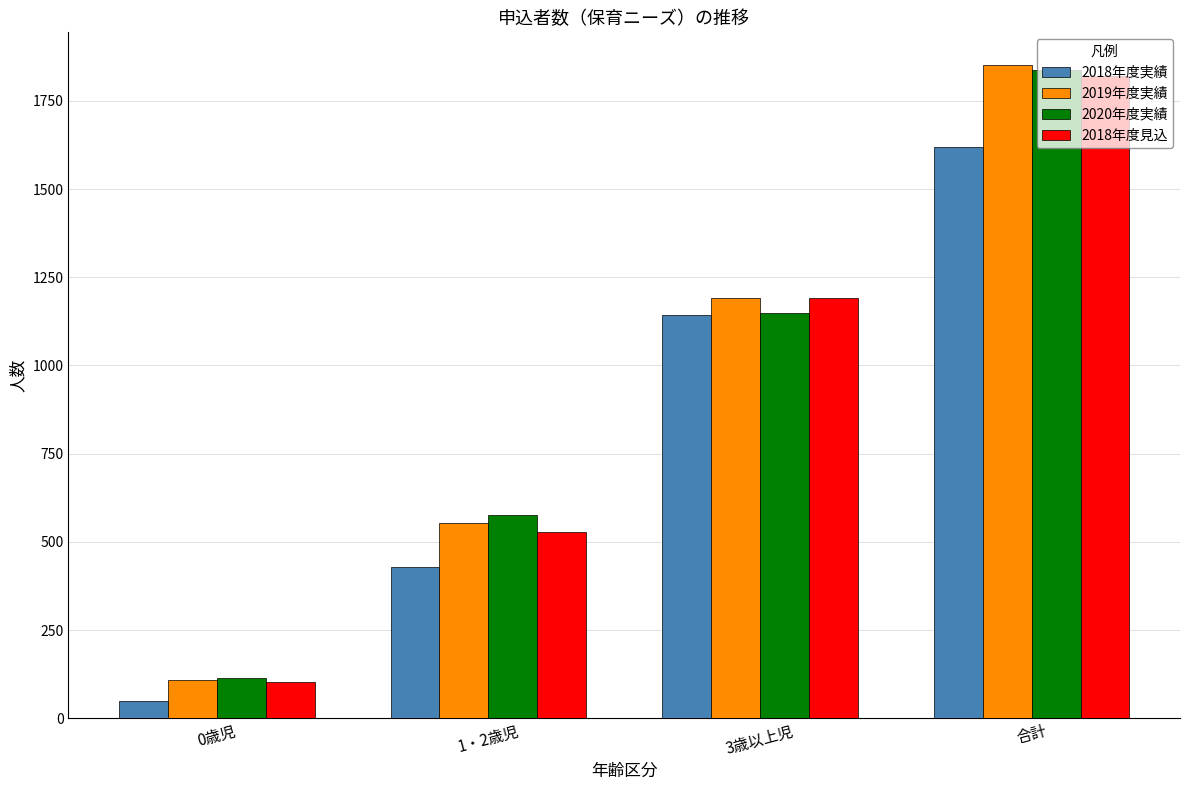

True or false: 2018年度見込 has a value of 103 at 0歳児.

True